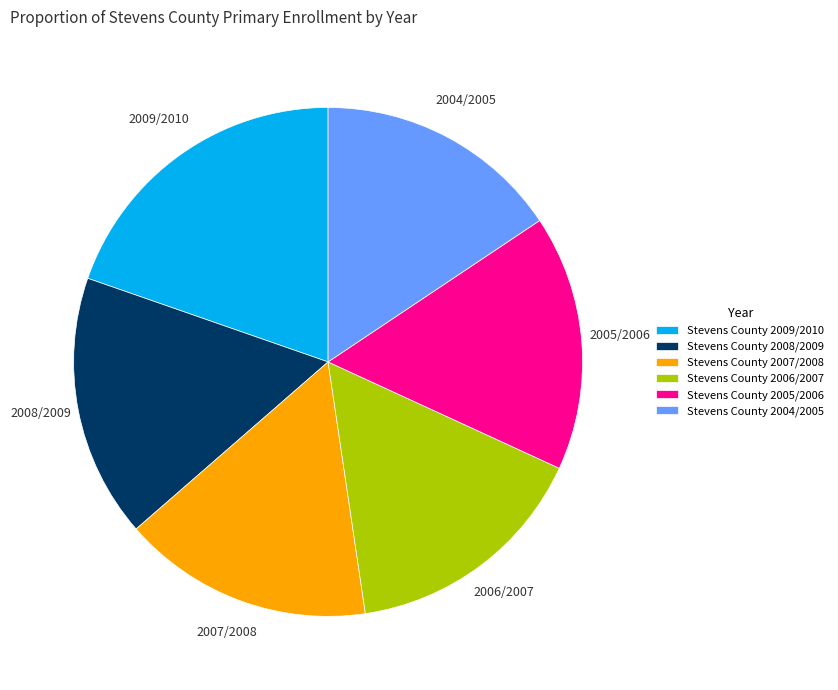

Is the sum of Stevens County 2008/2009 and Stevens County 2006/2007 greater than half?

No